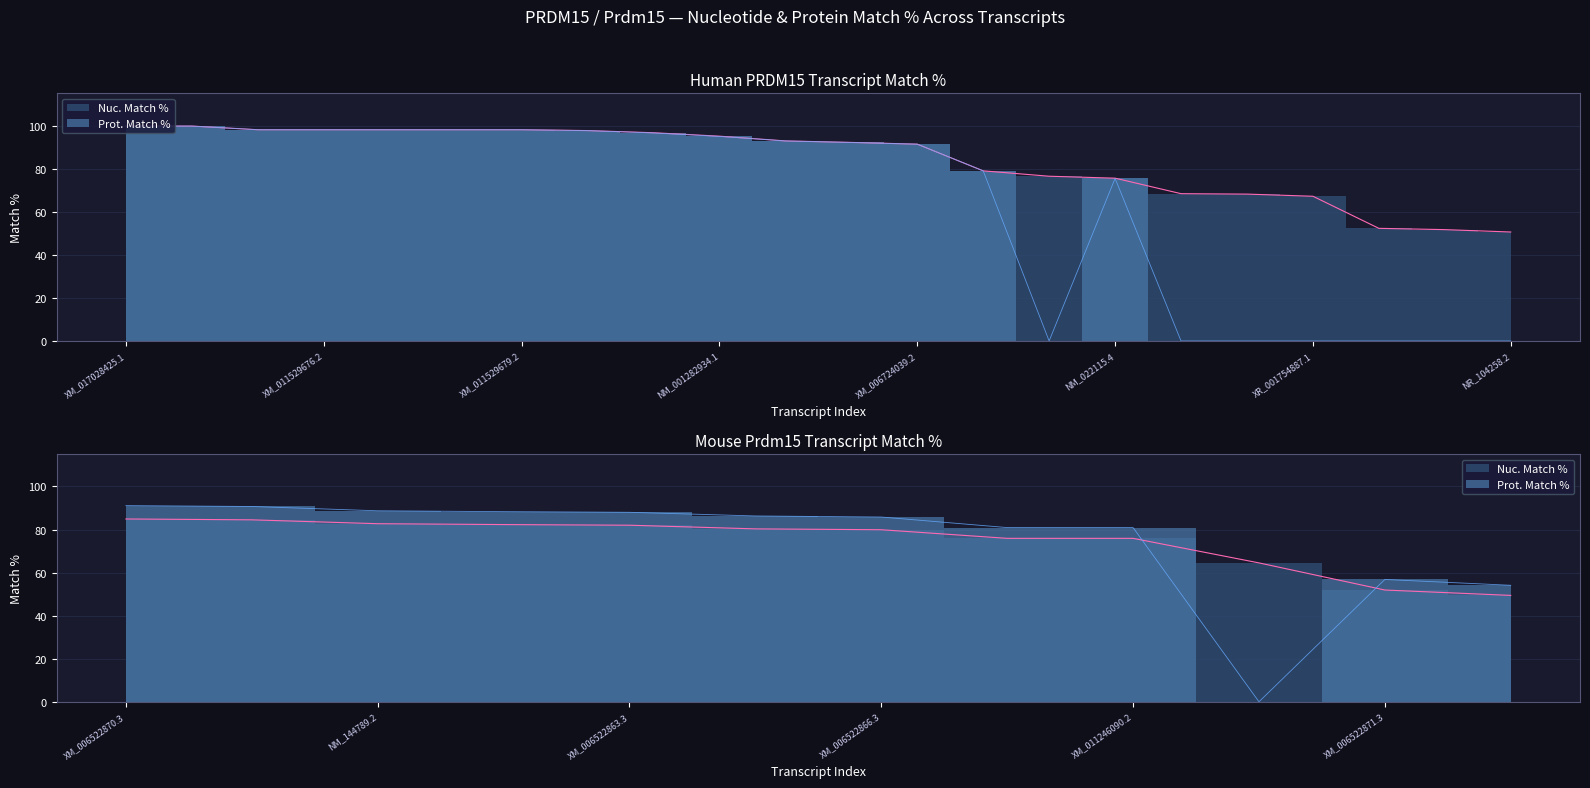

What is the difference between the Prot. Match % values at XM_006522864.3 and XR_001754886.1?

88.3